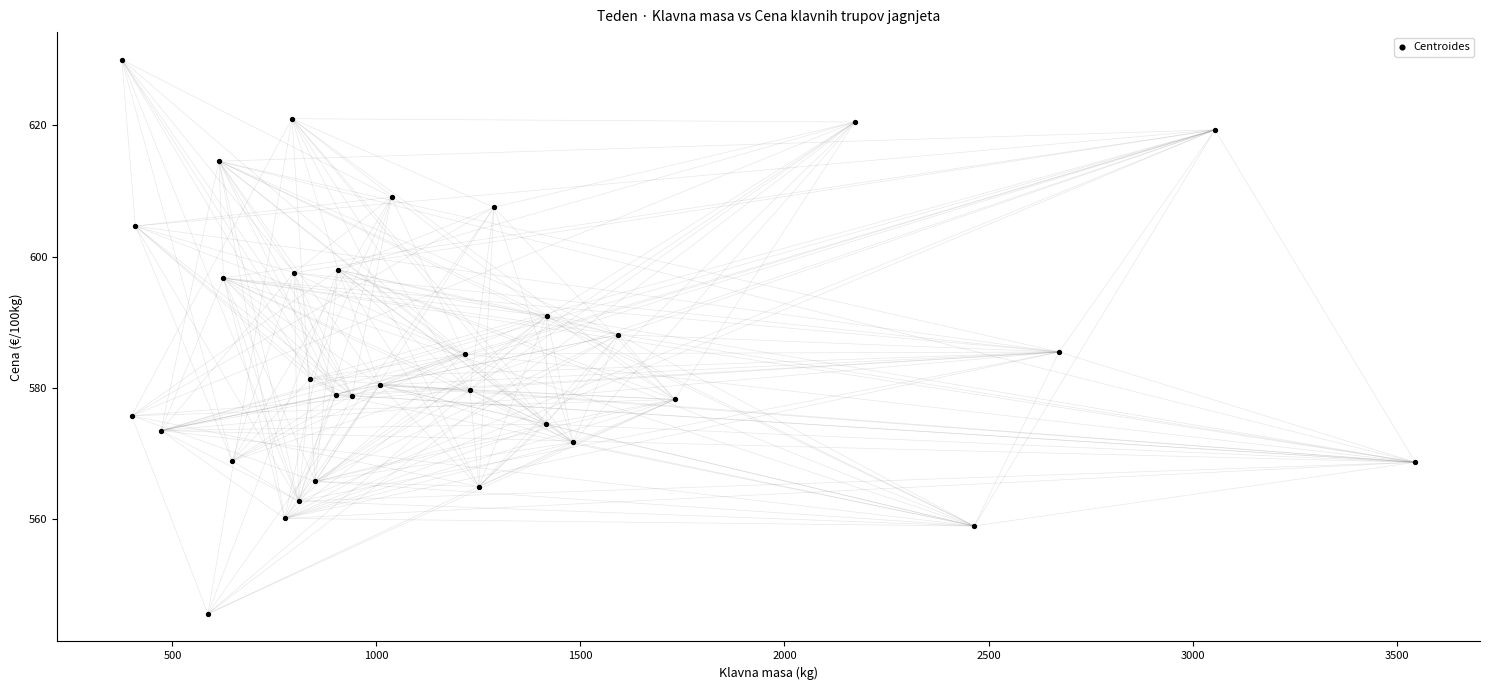

What is the range of Y values (max minus min)?

84.5